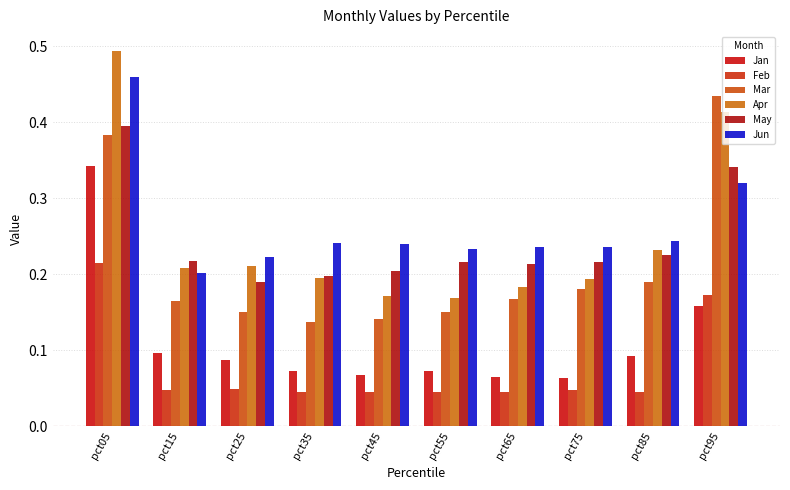

True or false: Mar has a value of 0.2 at pct75.

True